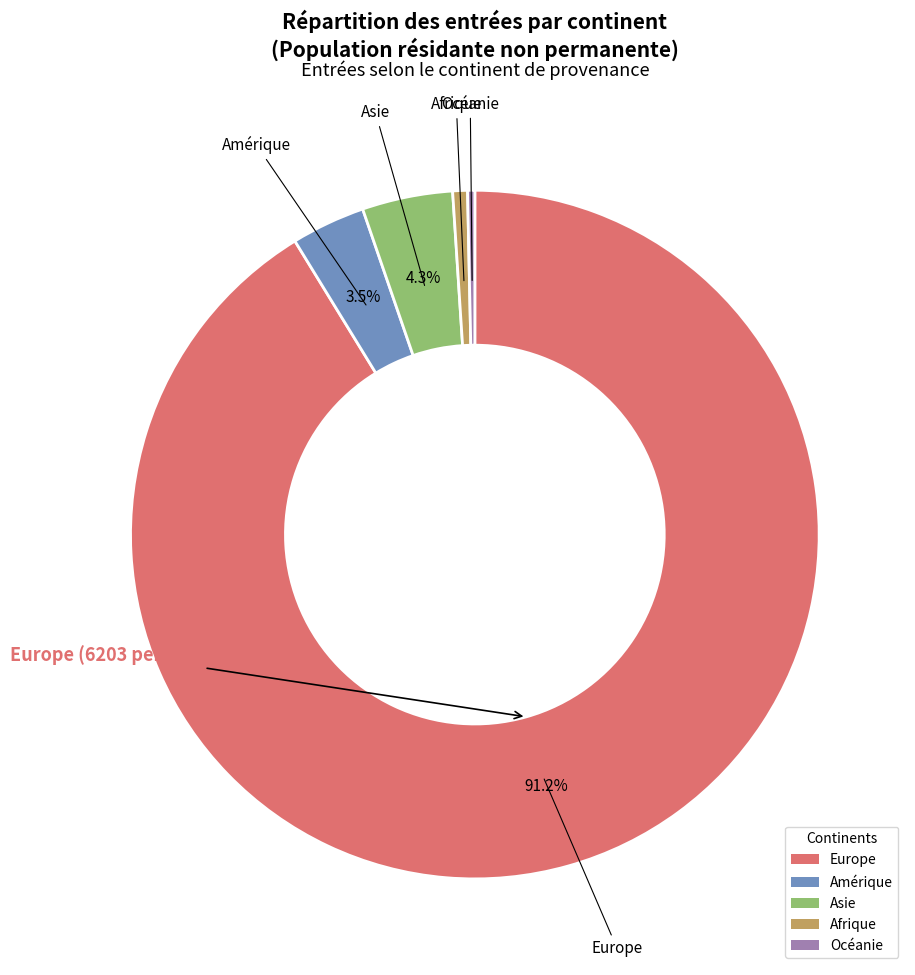

Which category has the biggest portion of the pie?

Europe